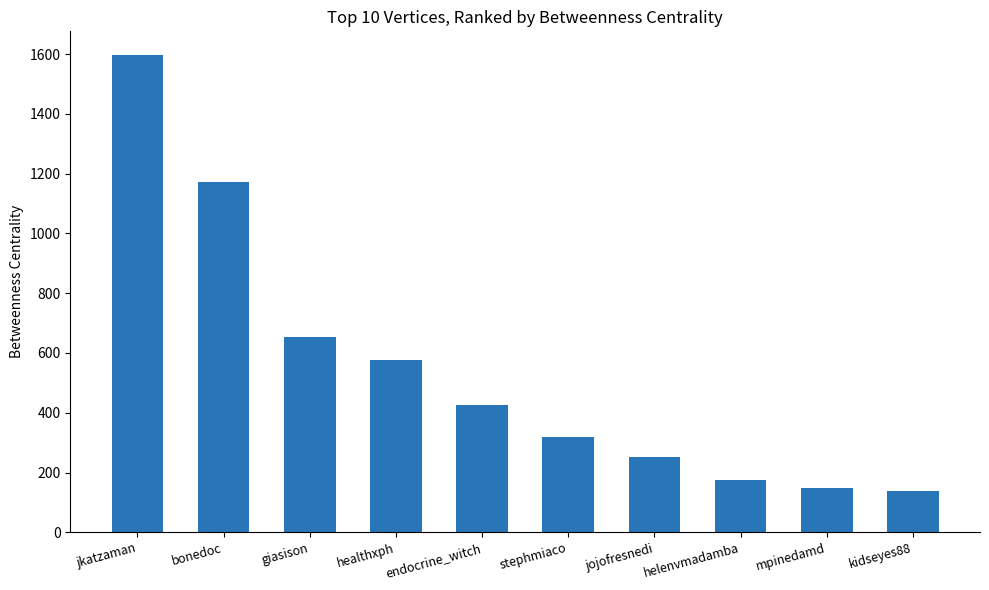

What is the difference between the values at mpinedamd and healthxph?

429.2